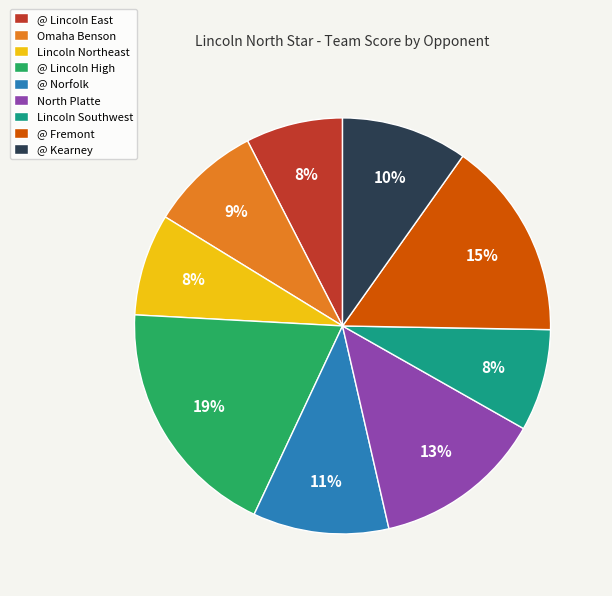

Do @ Lincoln East and @ Lincoln High together represent more than half of the pie?

No